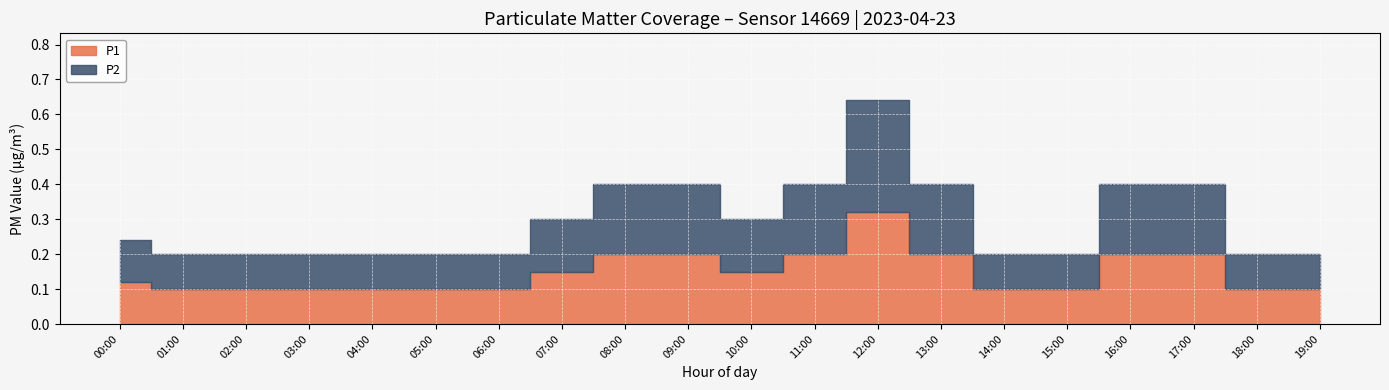

What is the approximate value of P2 at 03:00?

0.1